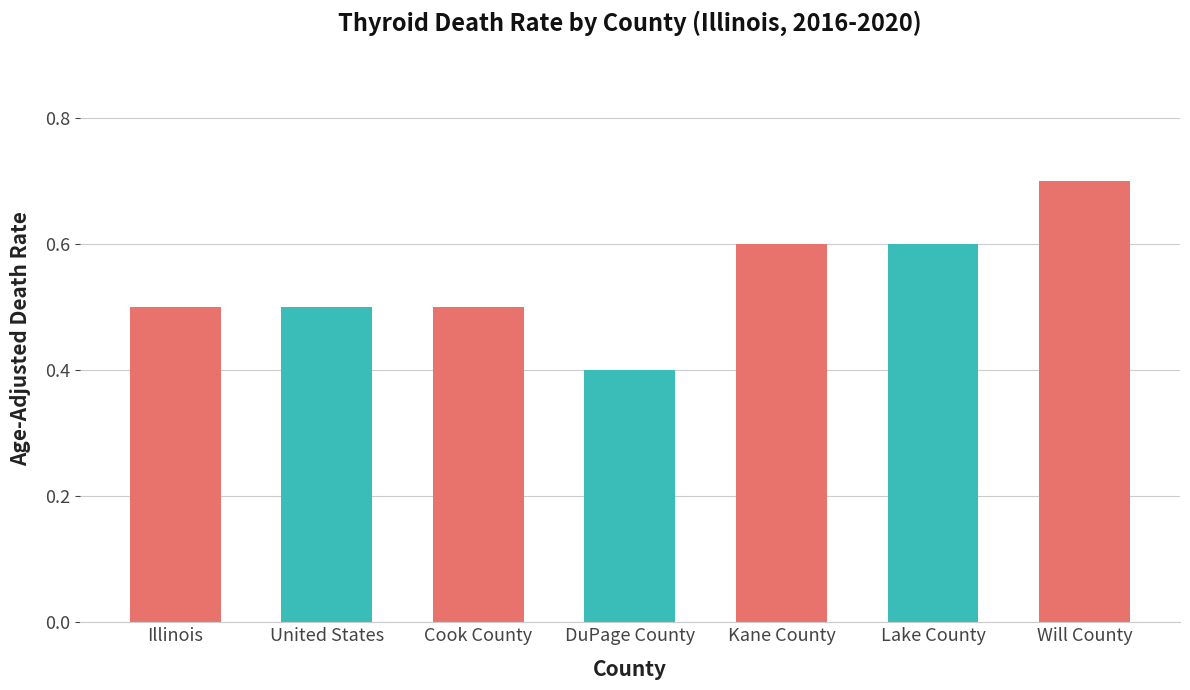

The chart shows a value of 0.4 at DuPage County. True or false?

True